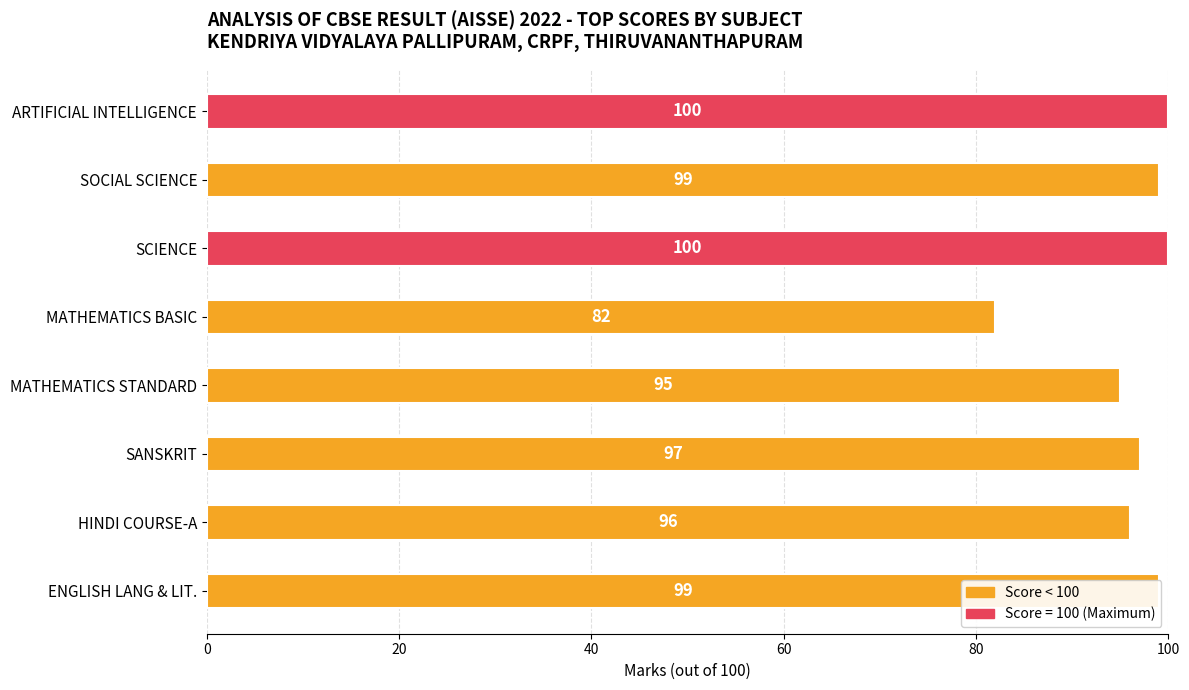

What is the sum of all values?

768